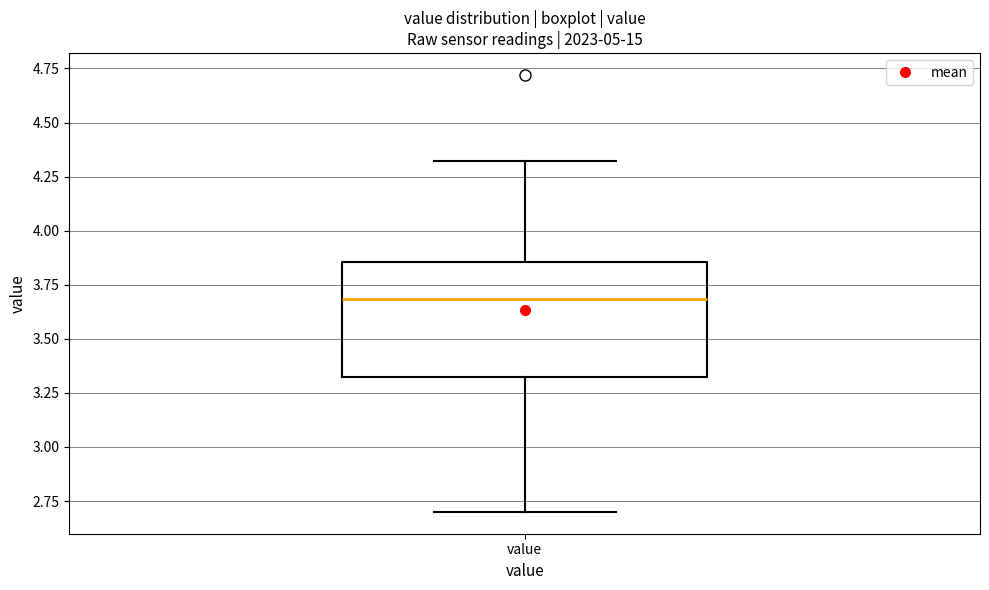

Read this box plot against the y-axis: the position of the median line, the range covered by the box, and the ends of both whiskers. The values are not printed on the chart, so give them approximately, as read against the axis.

median 3.70, box 3.30 to 3.85, whiskers 2.70 to 4.30